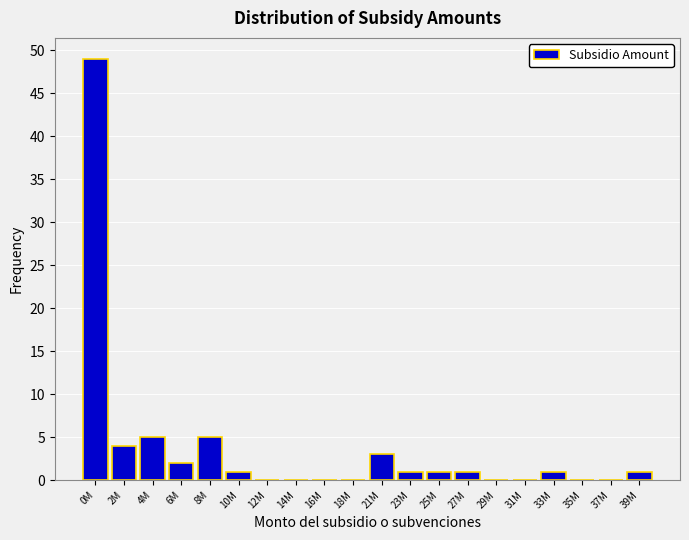

Reading left to right, extract all data points from this chart.

0M=49	2M=4	4M=5	6M=2	8M=5	10M=1	12M=0	14M=0	16M=0	18M=0	21M=3	23M=1	25M=1	27M=1	29M=0	31M=0	33M=1	35M=0	37M=0	39M=1